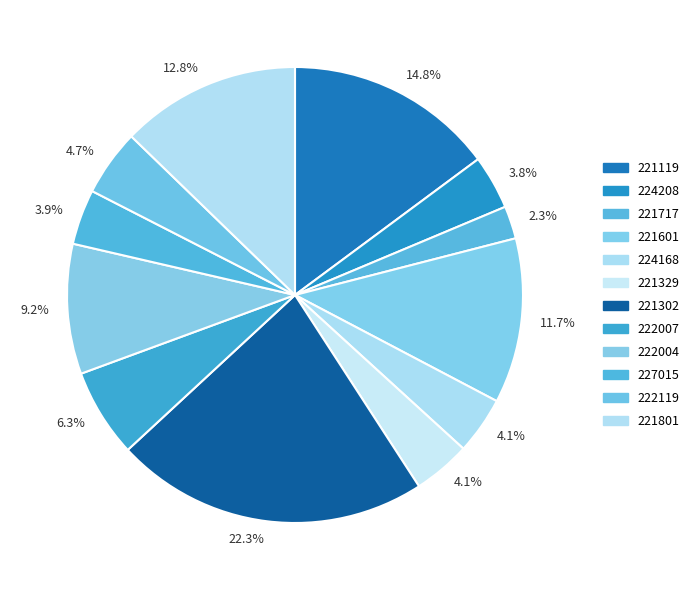

How many slices are in this pie chart?

12